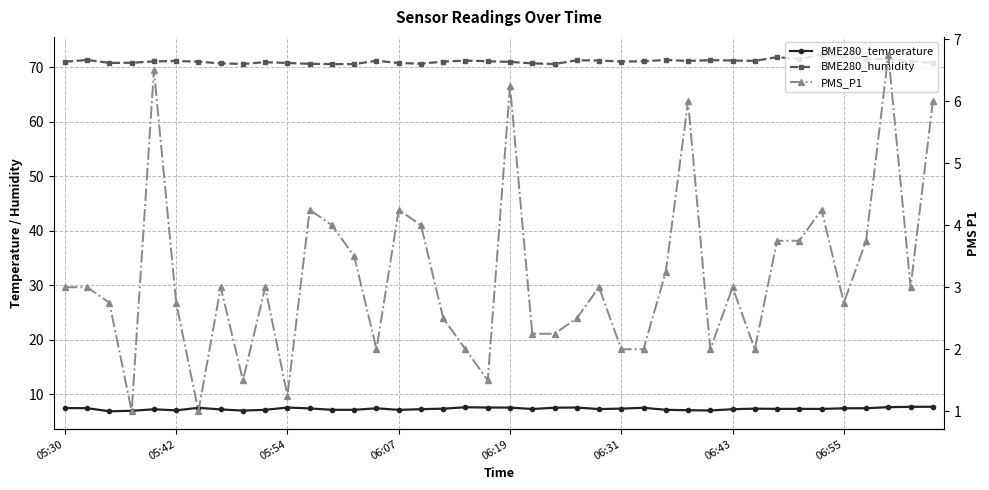

What is the greatest value displayed?

72.3